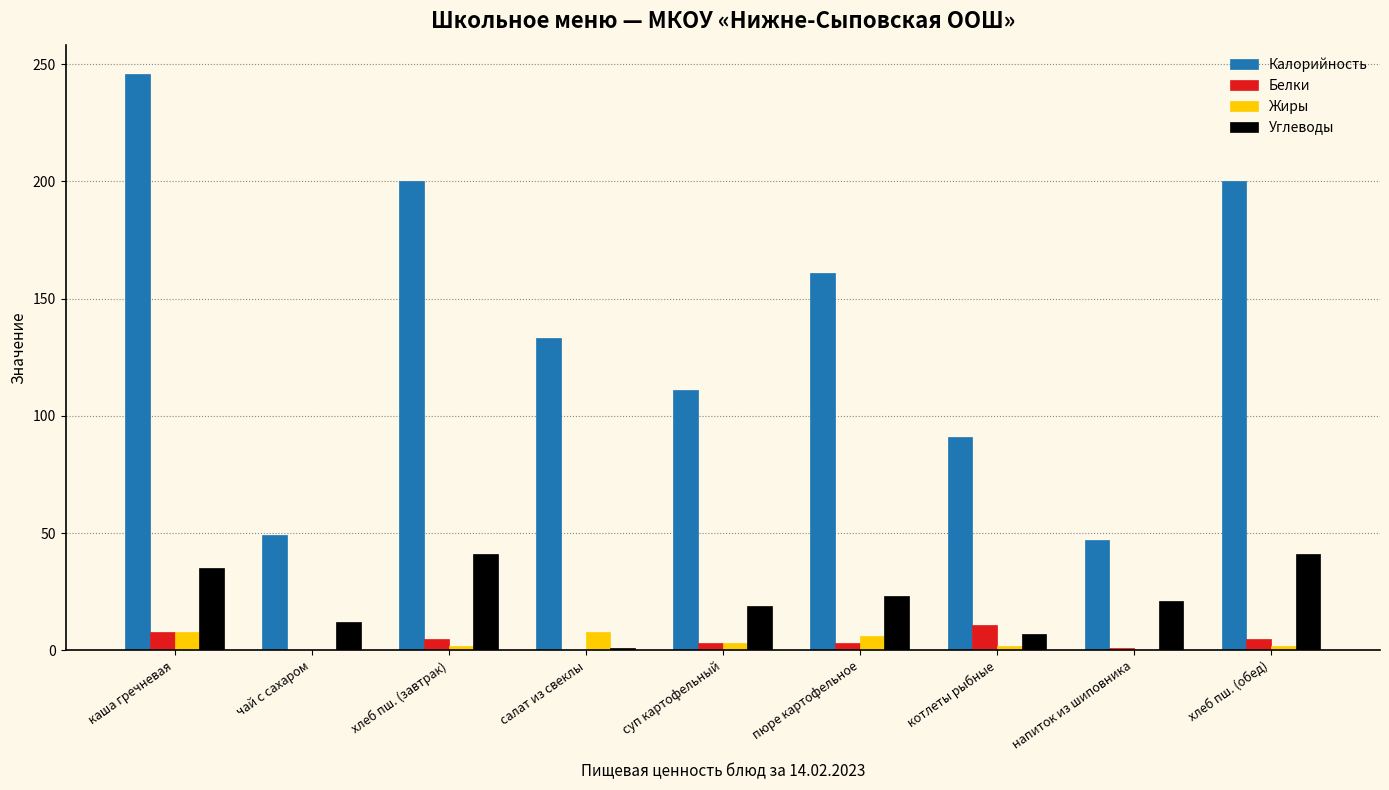

What is the sum of the Калорийность values at хлеб пш. (завтрак) and напиток из шиповника?

247